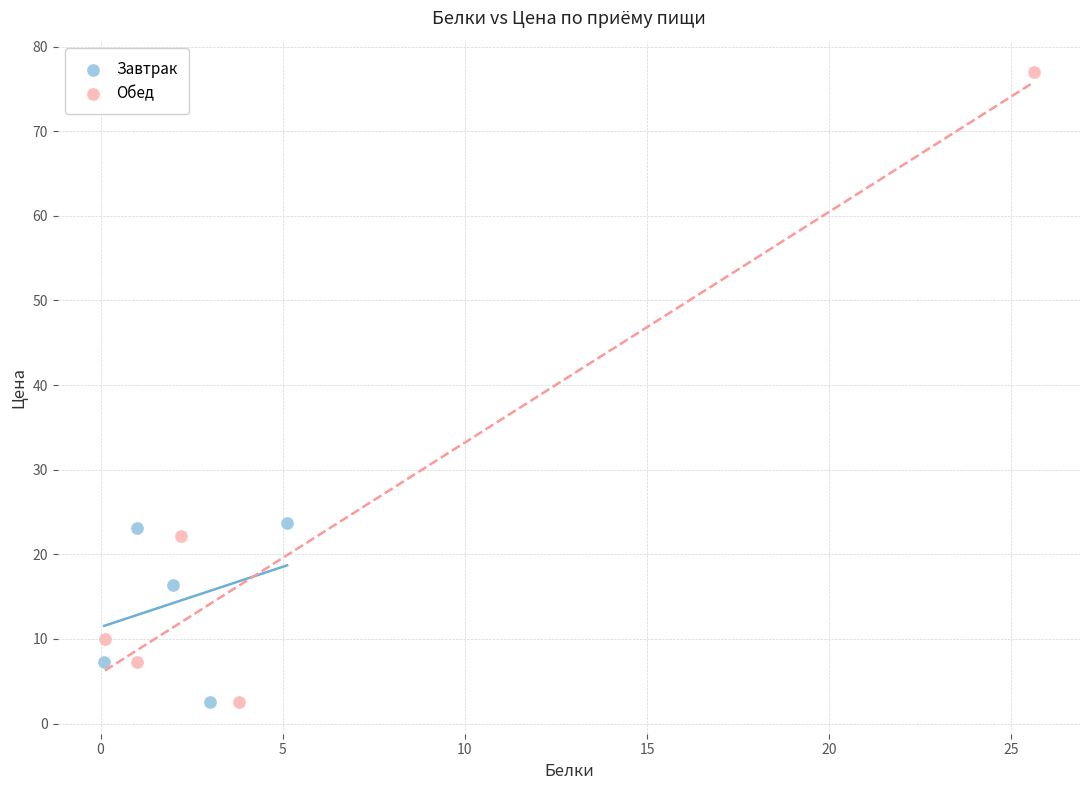

Which series contains the highest Y value?

Обед